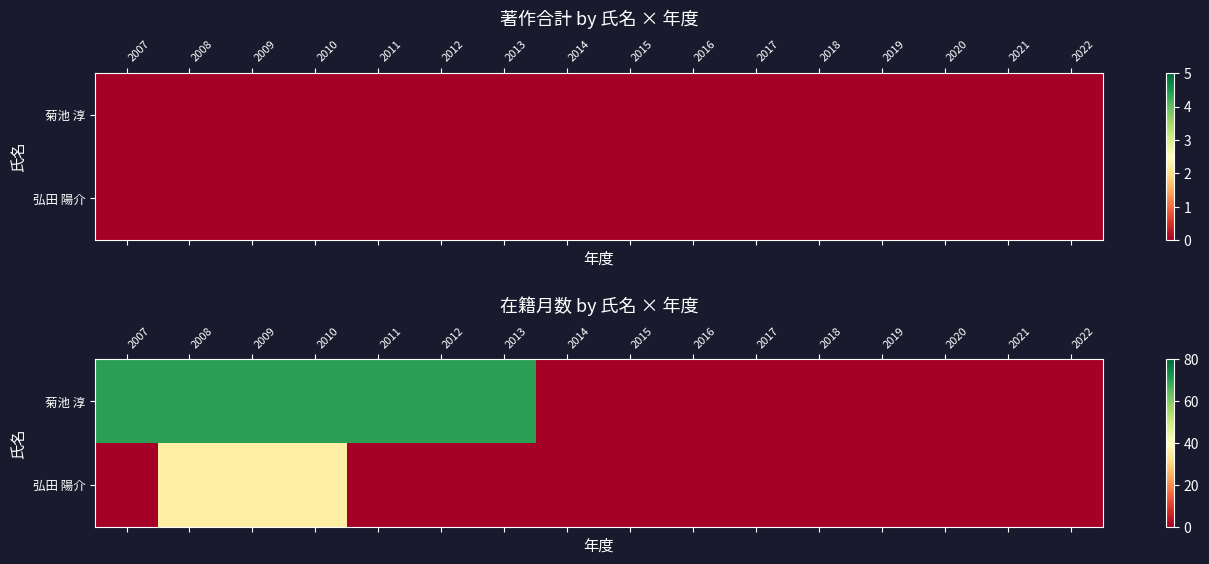

What is the spread (max minus min) of values at 2011?

70